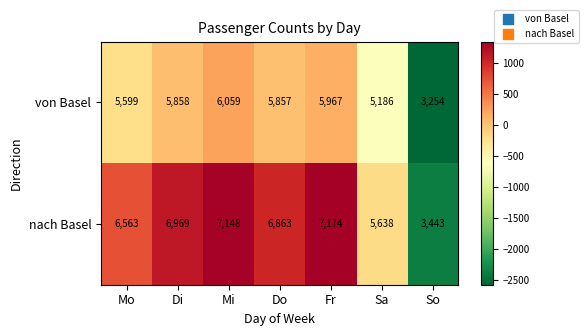

Where does the nach Basel series first go above 6863?

Di